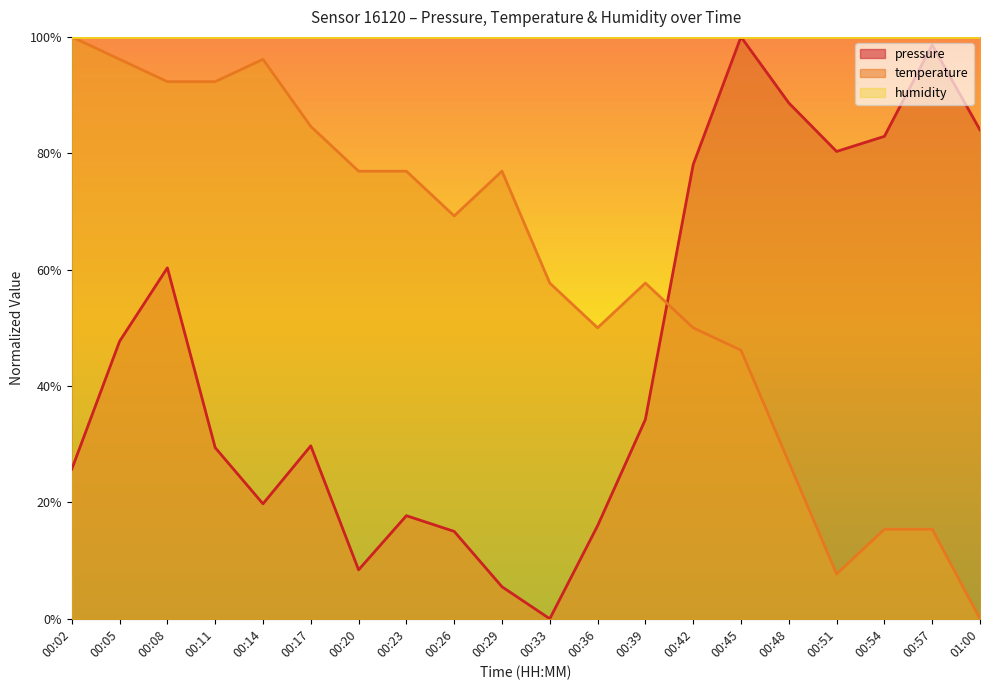

How many data points in pressure are above 0?

19